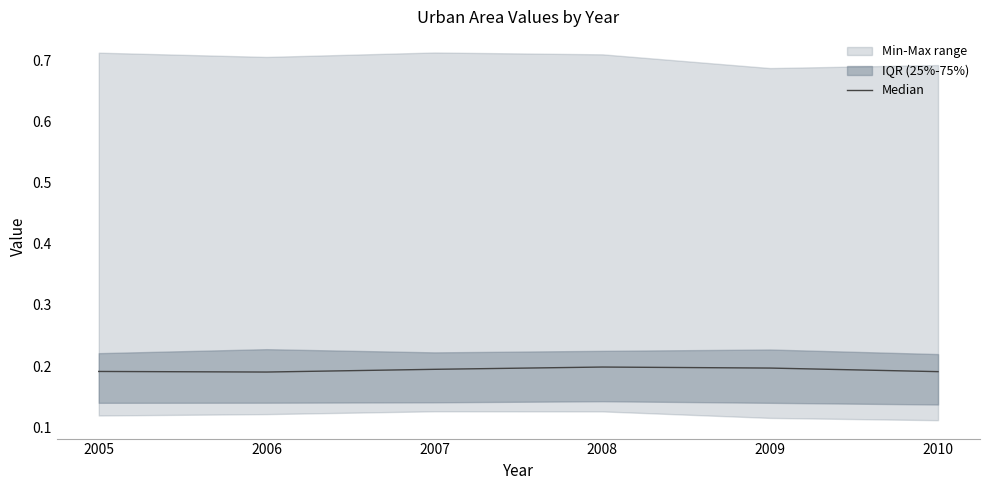

How many values are between 0 and 1?

6